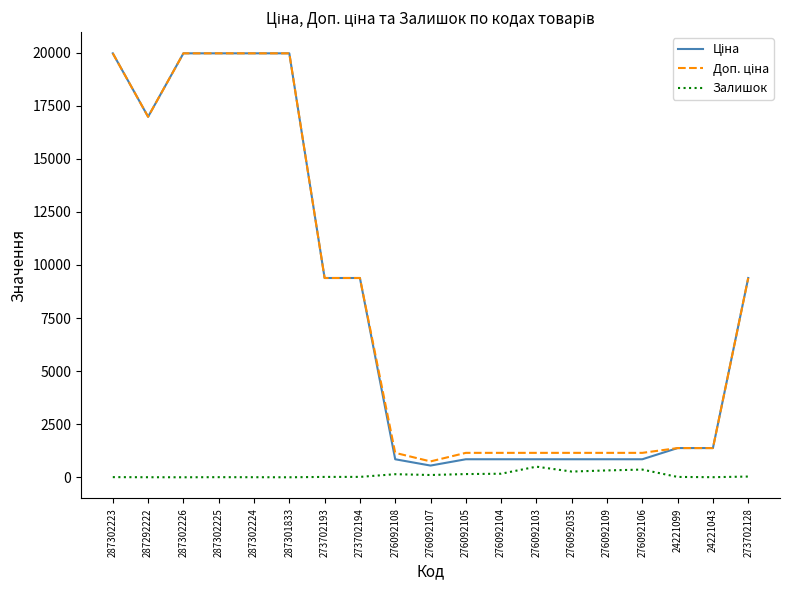

Is it true that Залишок equals 2.0 at 287292222?

True